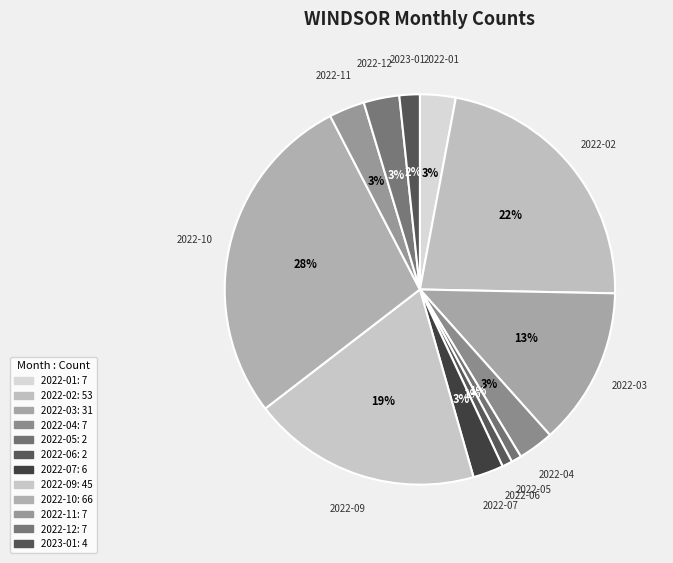

Between 2022-05 and 2022-02, which is larger?

2022-02